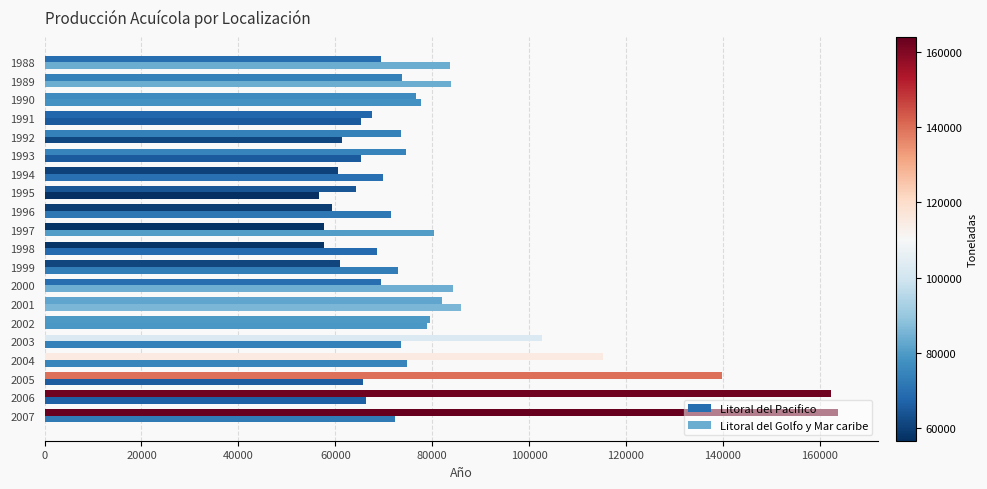

How many series are shown in this chart?

2